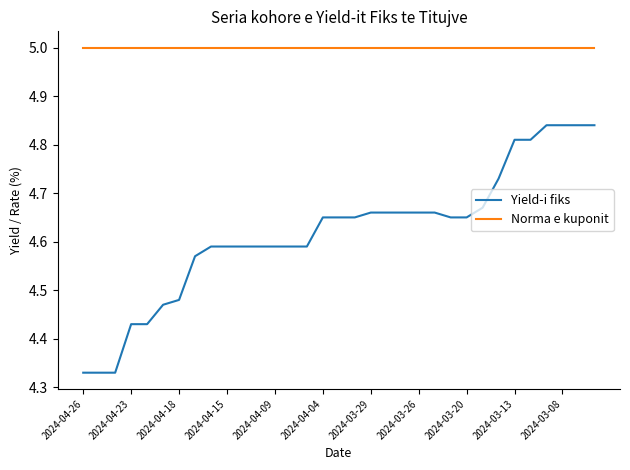

What is the minimum value for Norma e kuponit?

5.0